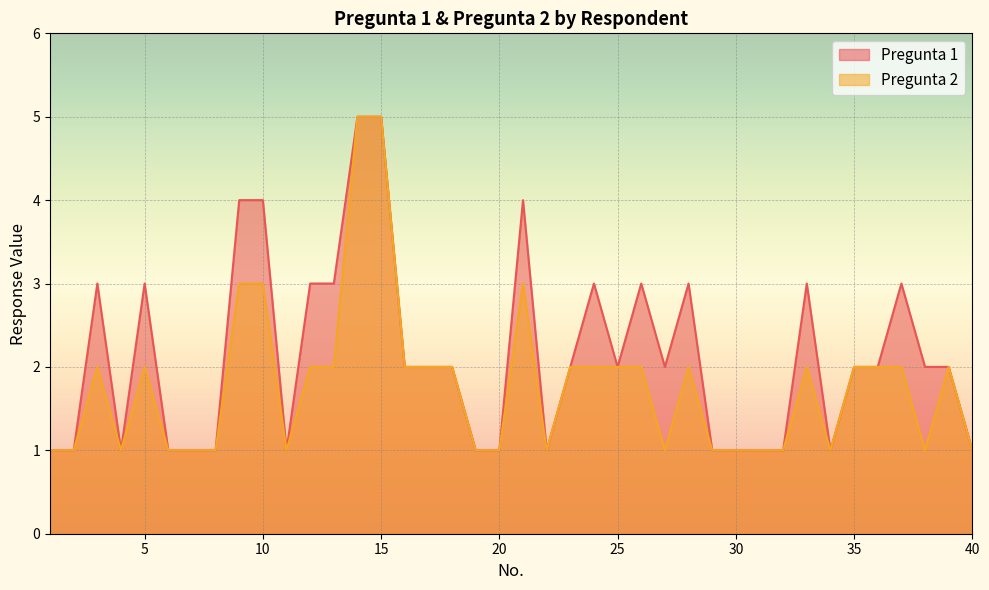

At which category is the sum across all series the highest?

14